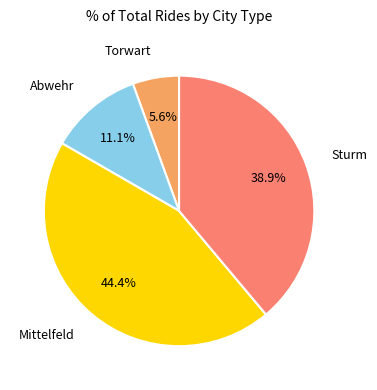

To the nearest percent, what is the average slice percentage?

25%